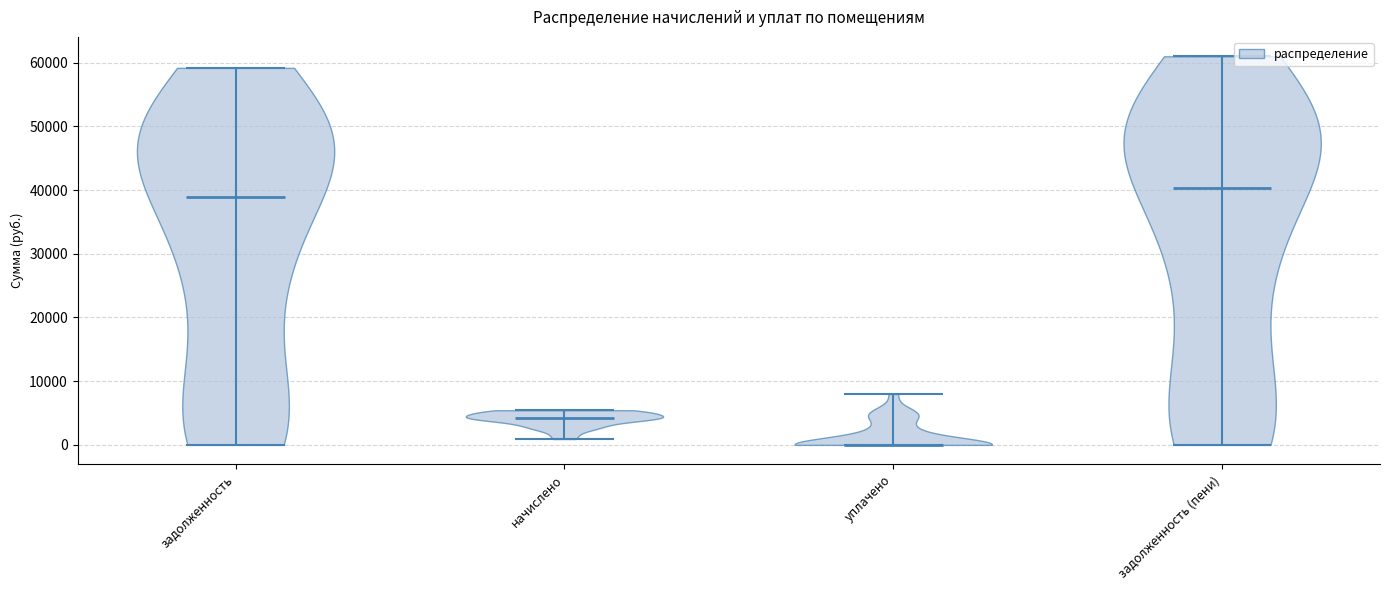

Reading left to right, read every violin against the y-axis: where its median line is, and the lowest and highest points it reaches. The values are not printed on the chart, so give them approximately, as read against the axis.

задолженность: median line 39000, lowest point 0, highest point 59000
начислено: median line 4000, lowest point 1000, highest point 5000
уплачено: median line 0, lowest point 0, highest point 8000
задолженность (пени): median line 40000, lowest point 0, highest point 61000